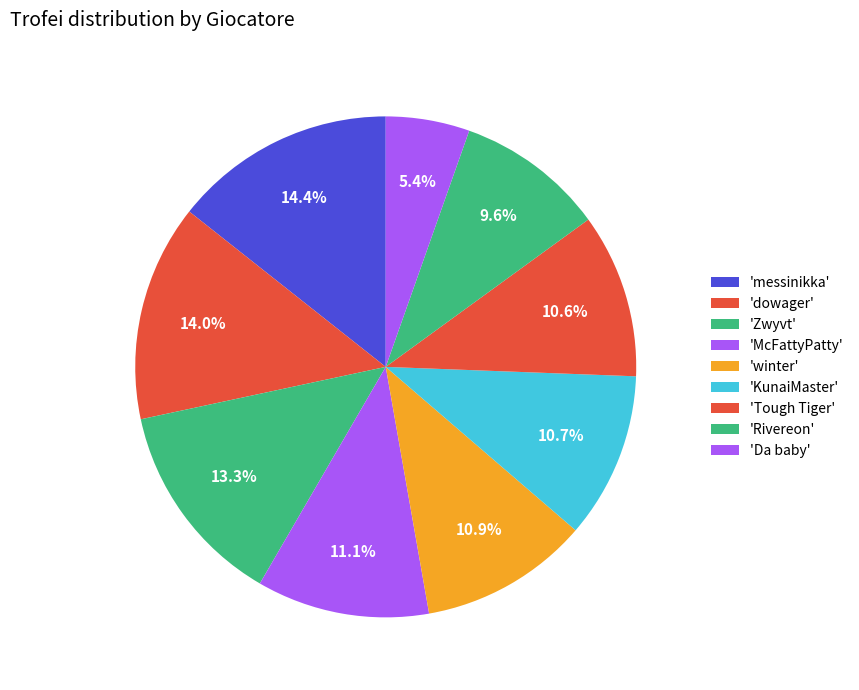

Does any single category account for the majority?

No